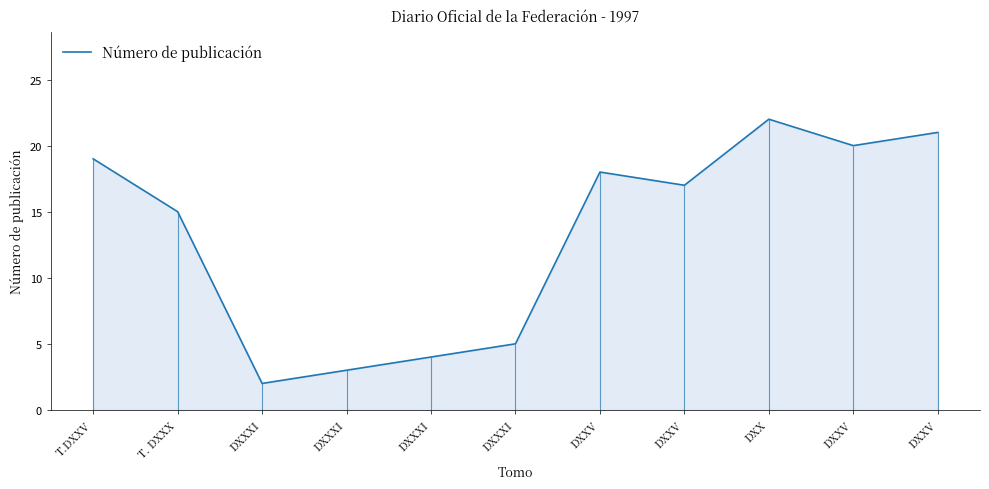

Reading left to right, what are all the values shown in this chart?

T.DXXV=19	T. DXXX=15	DXXXI=2	DXXXI=3	DXXXI=4	DXXXI=5	DXXV=18	DXXV=17	DXX=22	DXXV=20	DXXV=21